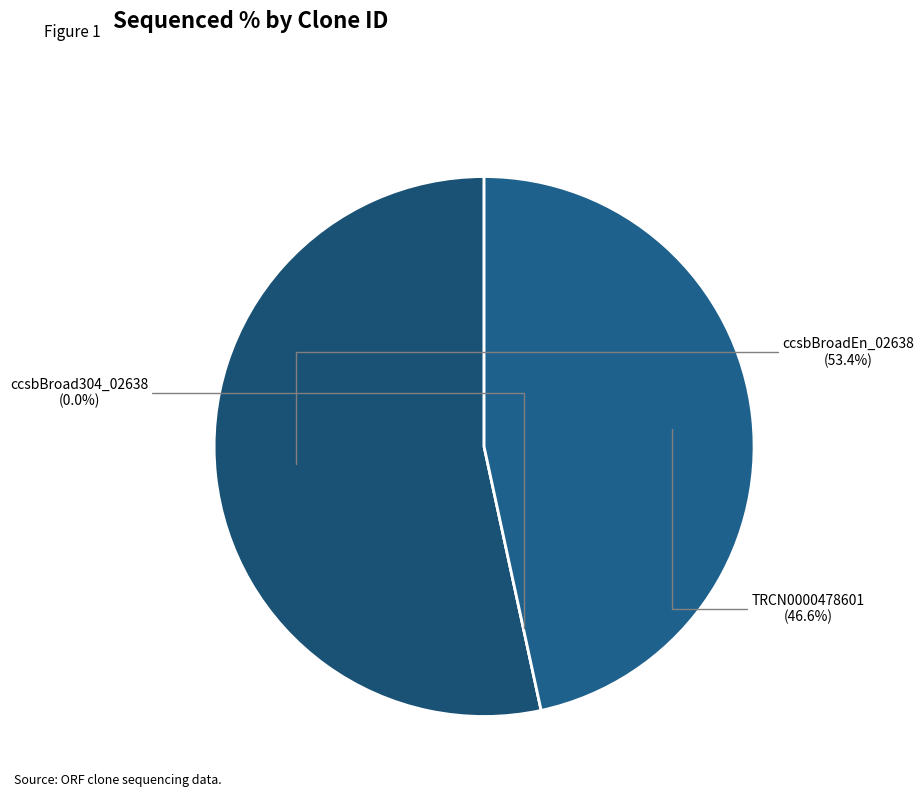

What percentage do ccsbBroadEn_02638 and TRCN0000478601 together represent?

100.0%